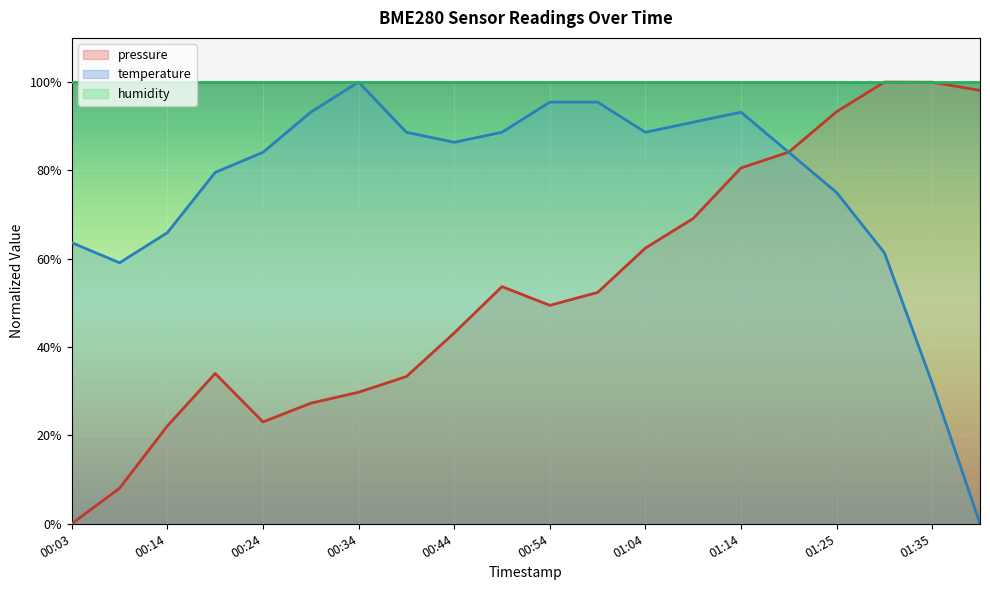

Rank the series at 00:03 from lowest to highest value.

pressure, temperature, humidity